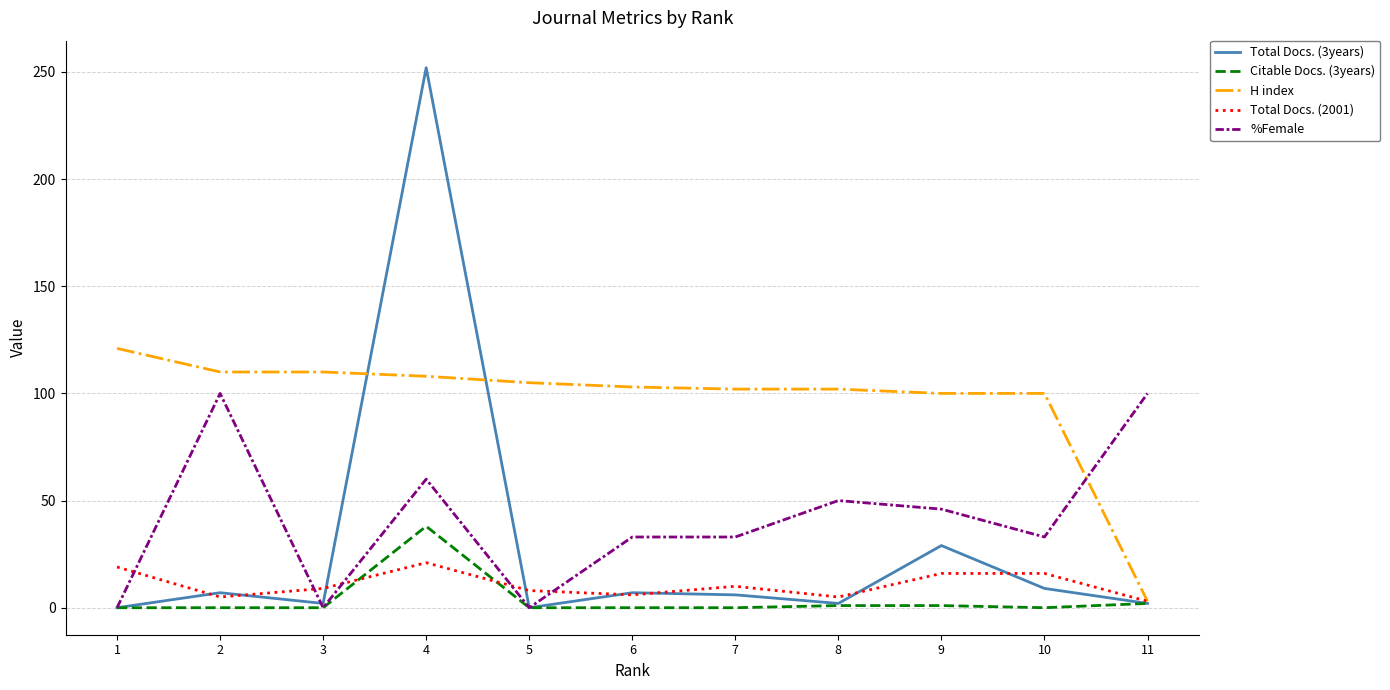

Count the number of data series in this chart.

5